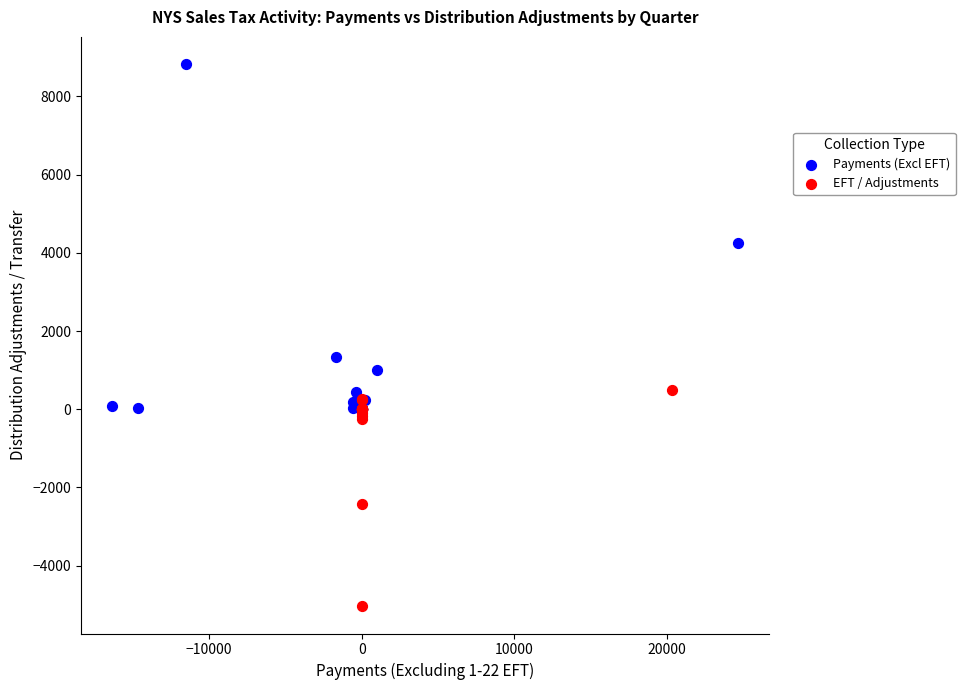

Which series reaches the maximum Y coordinate?

Payments (Excl EFT)